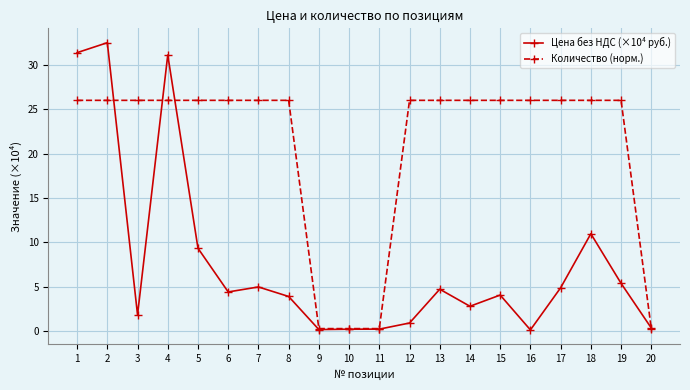

True or false: Количество (норм.) has a value of 26.0 at 5.

True